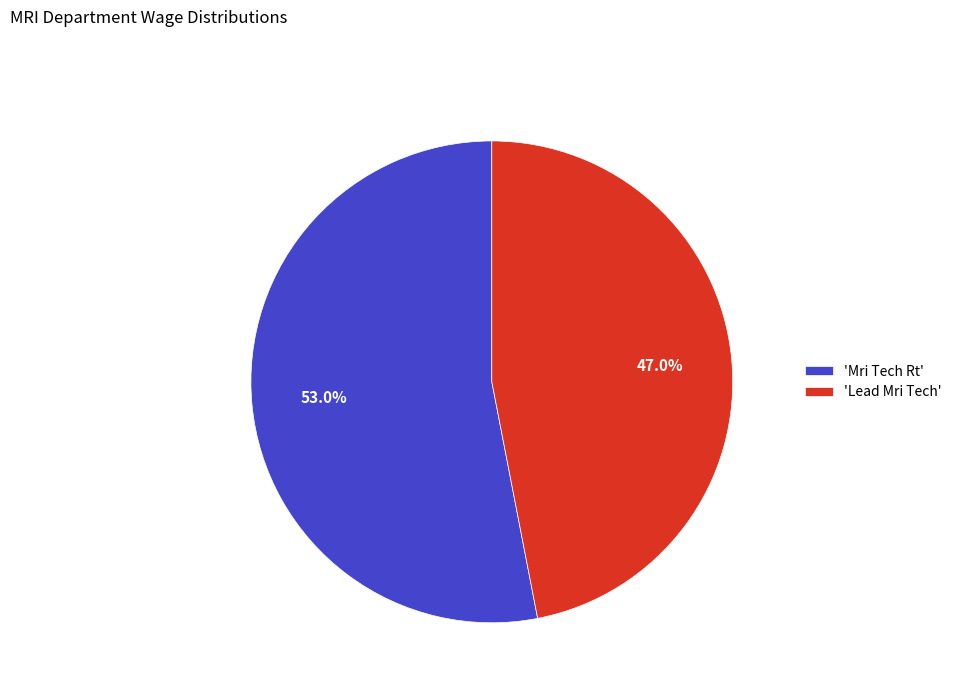

Rank the categories by value from highest to lowest.

'Mri Tech Rt', 'Lead Mri Tech'